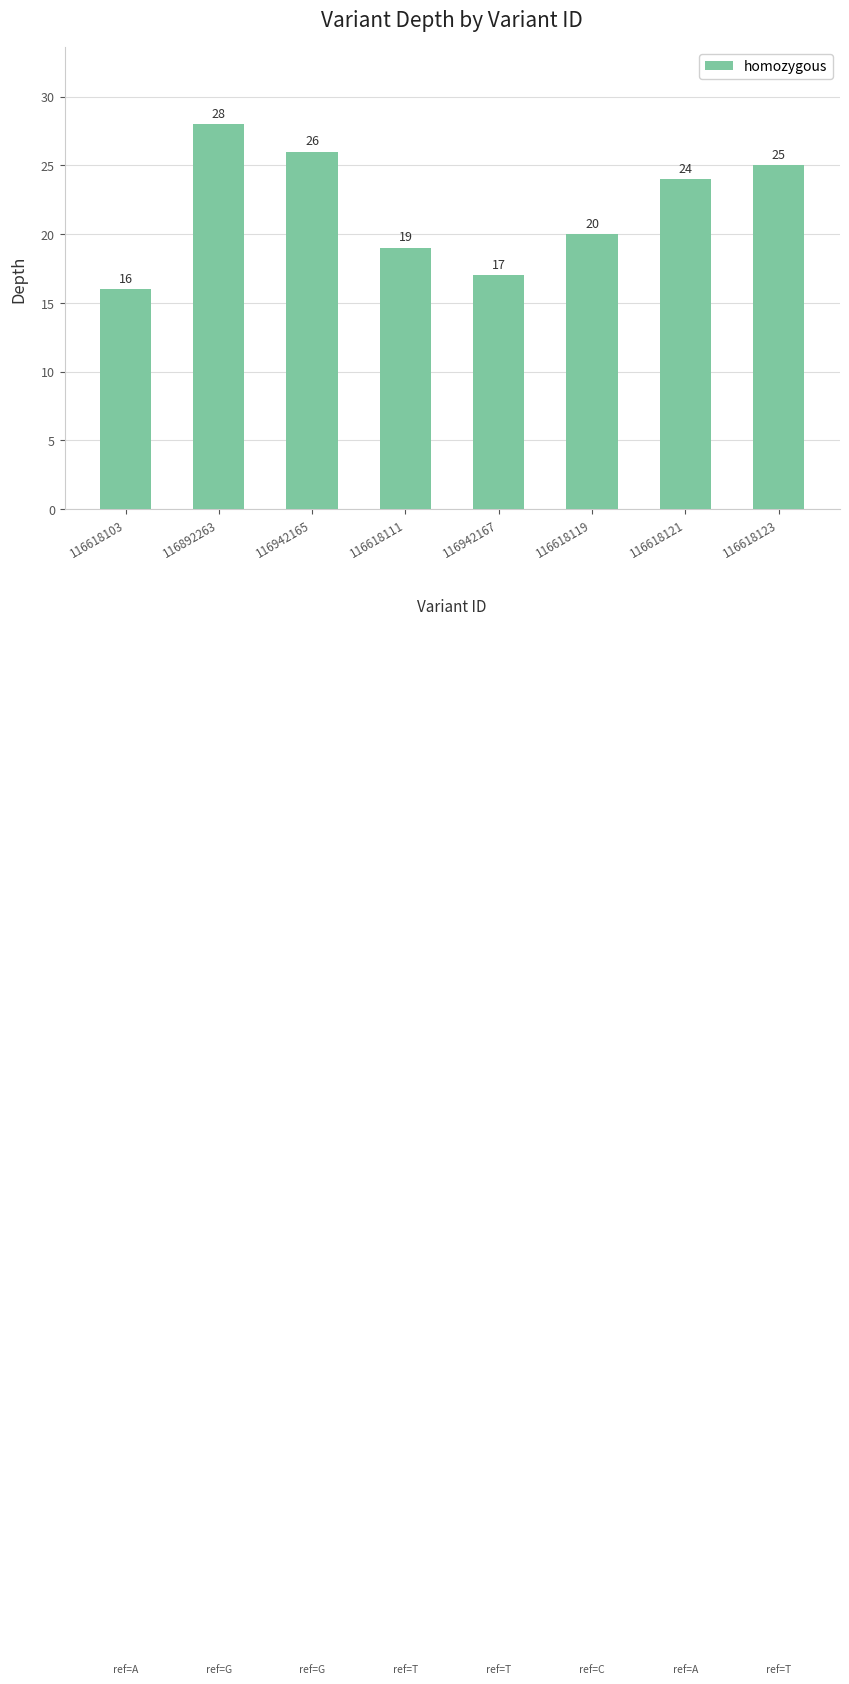

List the labels in order of value, smallest first.

116618103, 116942167, 116618111, 116618119, 116618121, 116618123, 116942165, 116892263